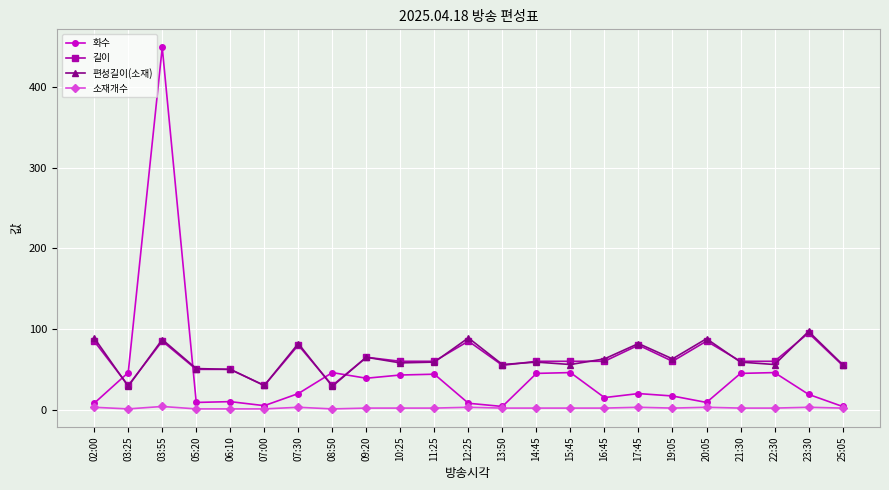

True or false: 화수 has a value of 647 at 03:55.

False